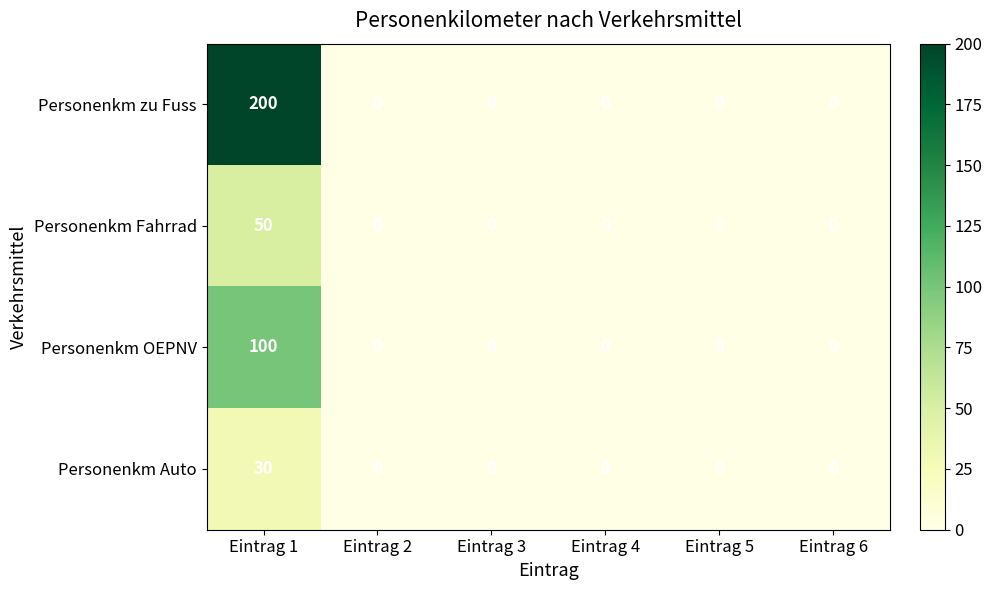

The value of Personenkm zu Fuss at Eintrag 4 is 0. True or false?

True